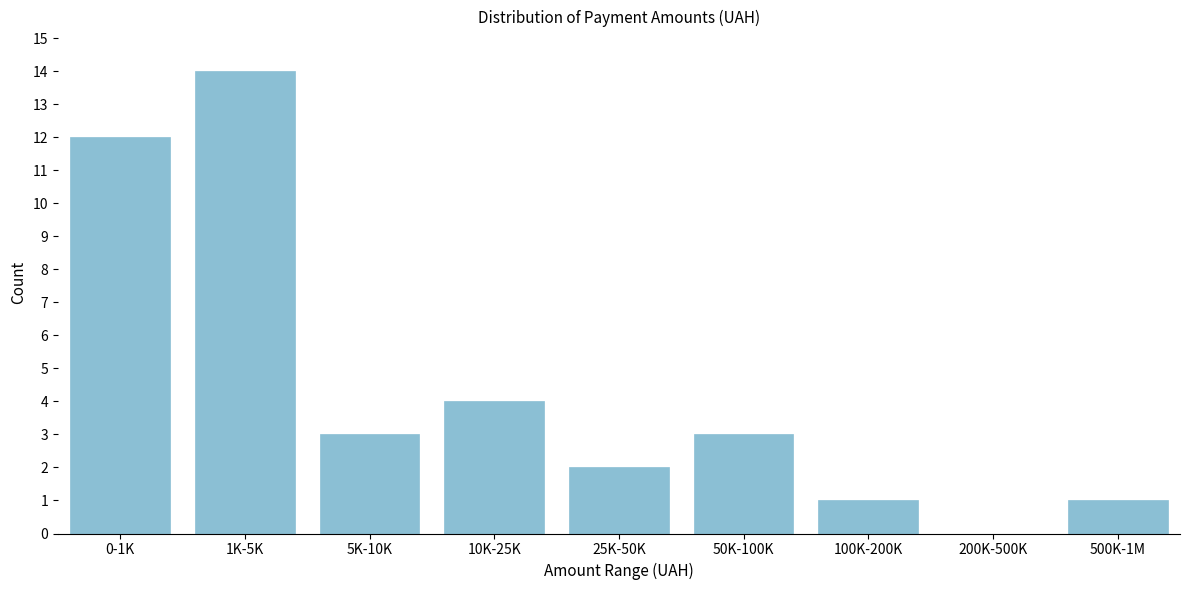

Reading left to right, what are all the values shown in this chart?

0-1K=12	1K-5K=14	5K-10K=3	10K-25K=4	25K-50K=2	50K-100K=3	100K-200K=1	200K-500K=0	500K-1M=1